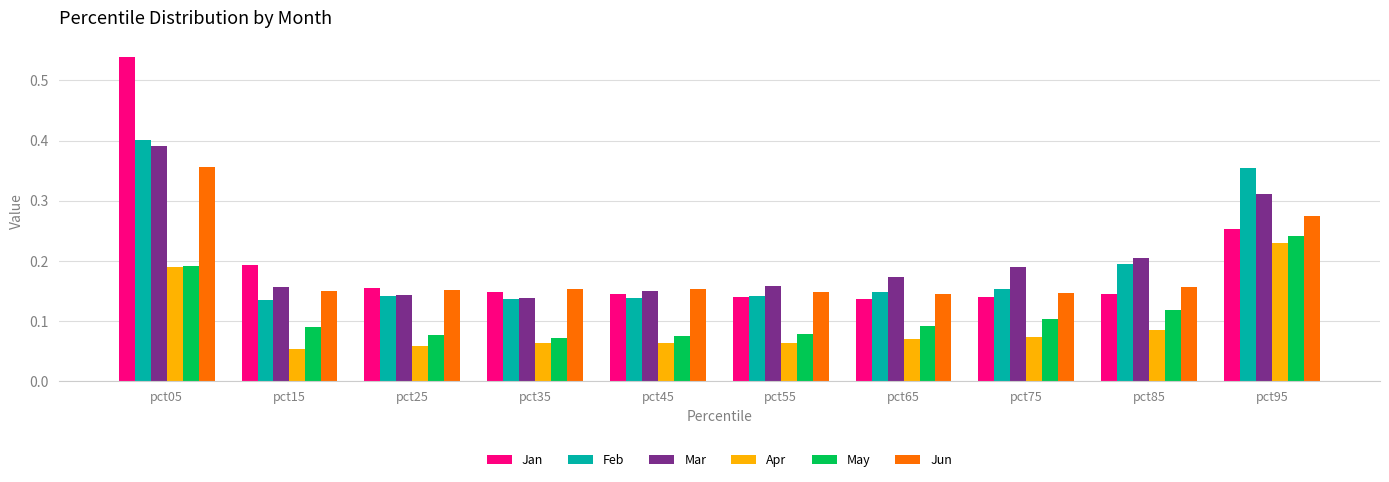

Is the value of Apr at pct85 greater than the value of Jan at pct95?

No